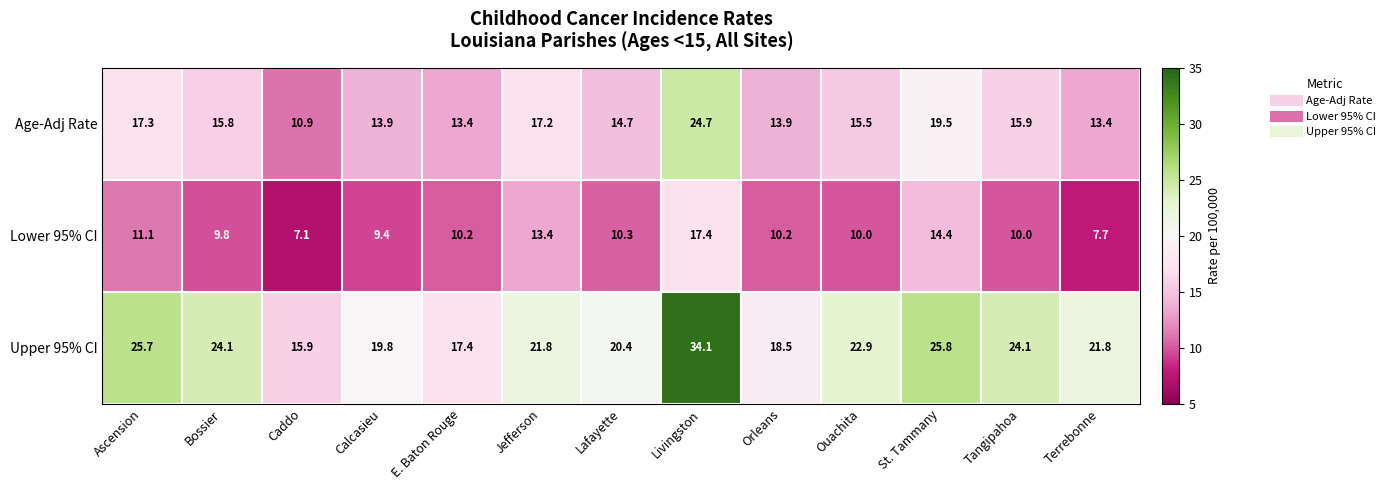

Which series changed the most between E. Baton Rouge and Jefferson?

Upper 95% CI